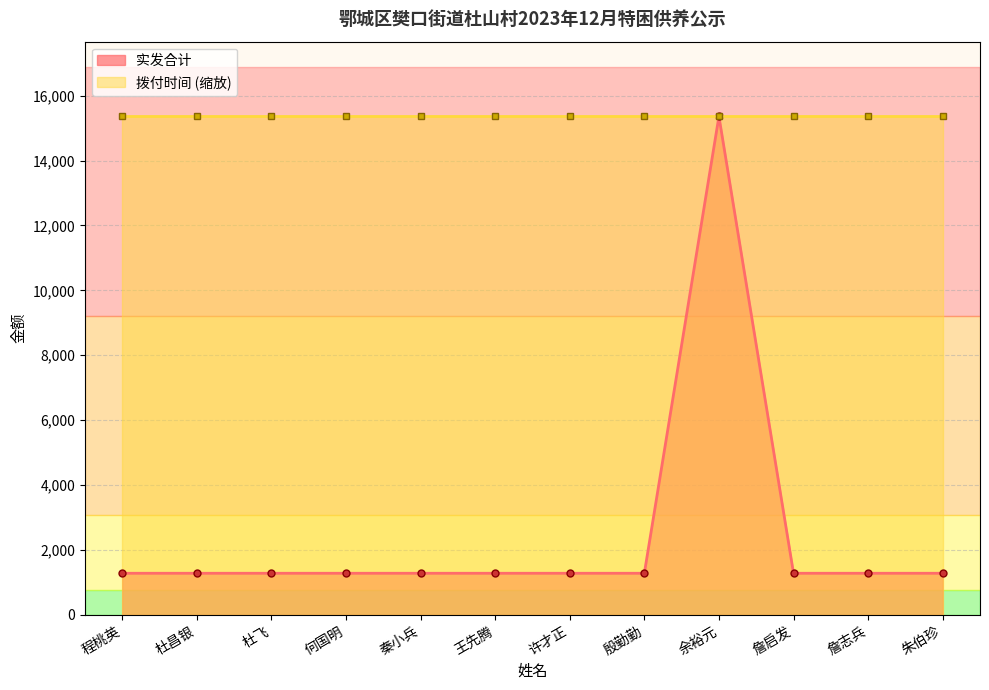

What value does the data have at 程桃英?

1280